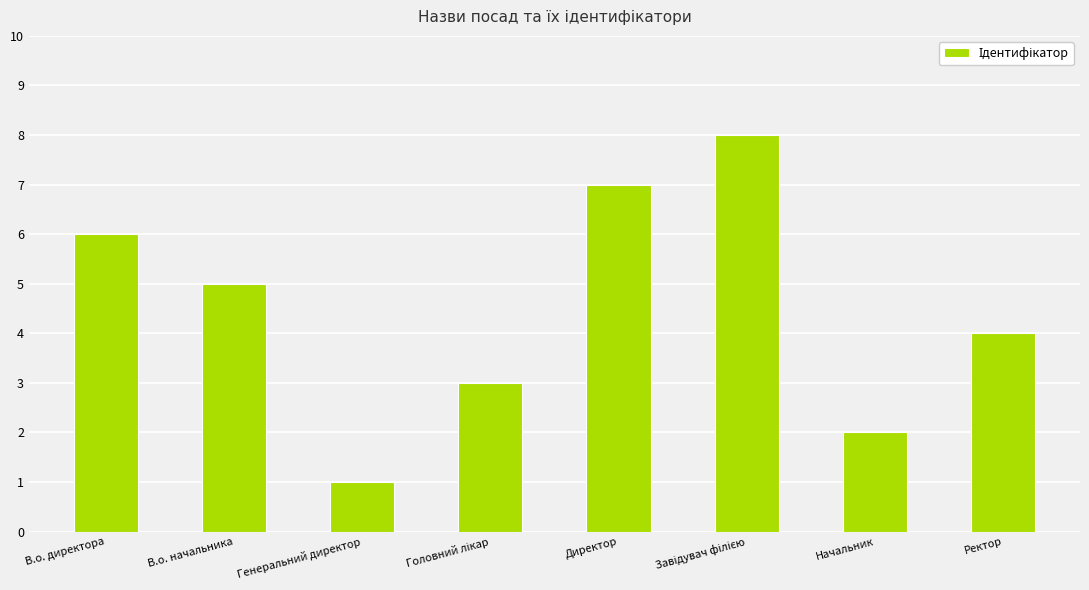

What value does the data have at Директор?

7